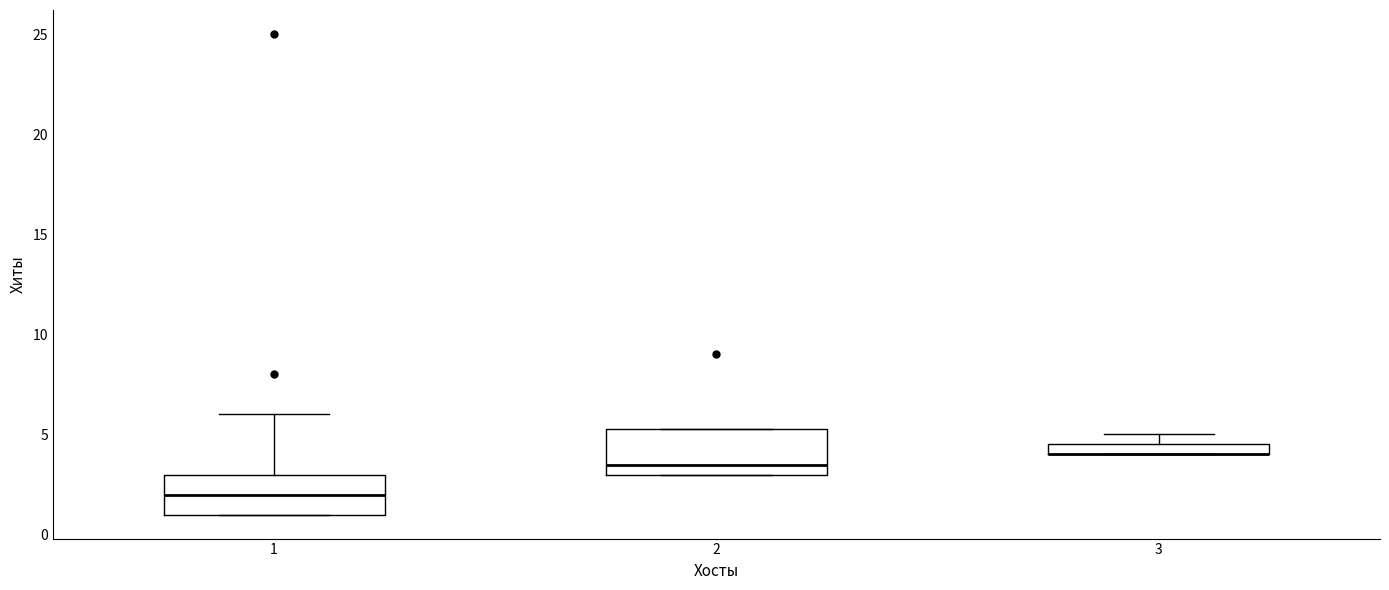

Where is the upper edge of the box at x = 3 on the y-axis? The values are not printed on the chart, so give them approximately, as read against the axis.

4.5